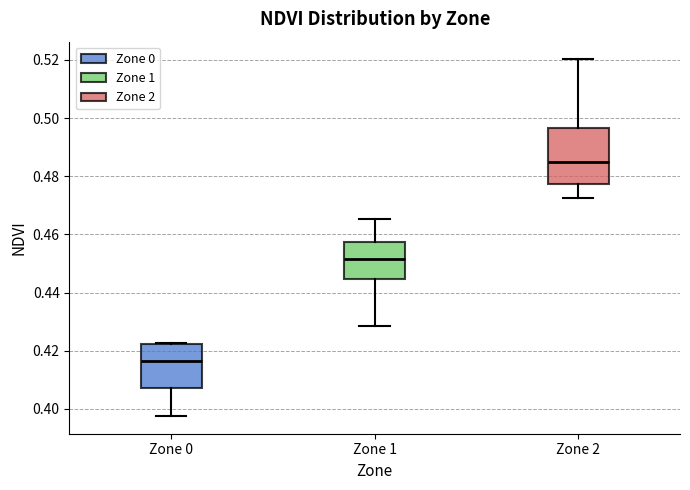

Reading left to right, transcribe this box plot: for each box, give where its median line is, the range the box spans, and where its two whiskers end, as read against the y-axis. The values are not printed on the chart, so give them approximately, as read against the axis.

Zone 0: median 0.416, box 0.408 to 0.422, whiskers 0.398 to 0.422
Zone 1: median 0.452, box 0.444 to 0.458, whiskers 0.428 to 0.466
Zone 2: median 0.486, box 0.478 to 0.496, whiskers 0.472 to 0.520